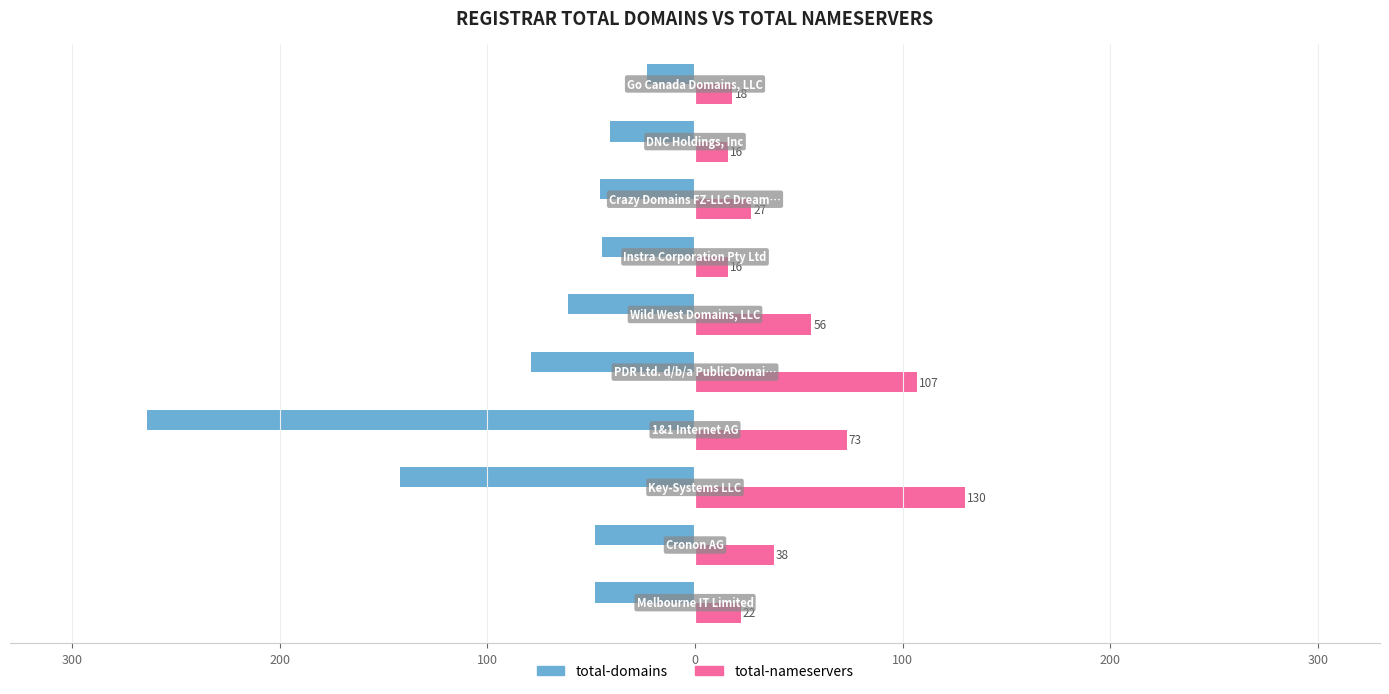

What are all the series names shown in the legend?

total-domains, total-nameservers